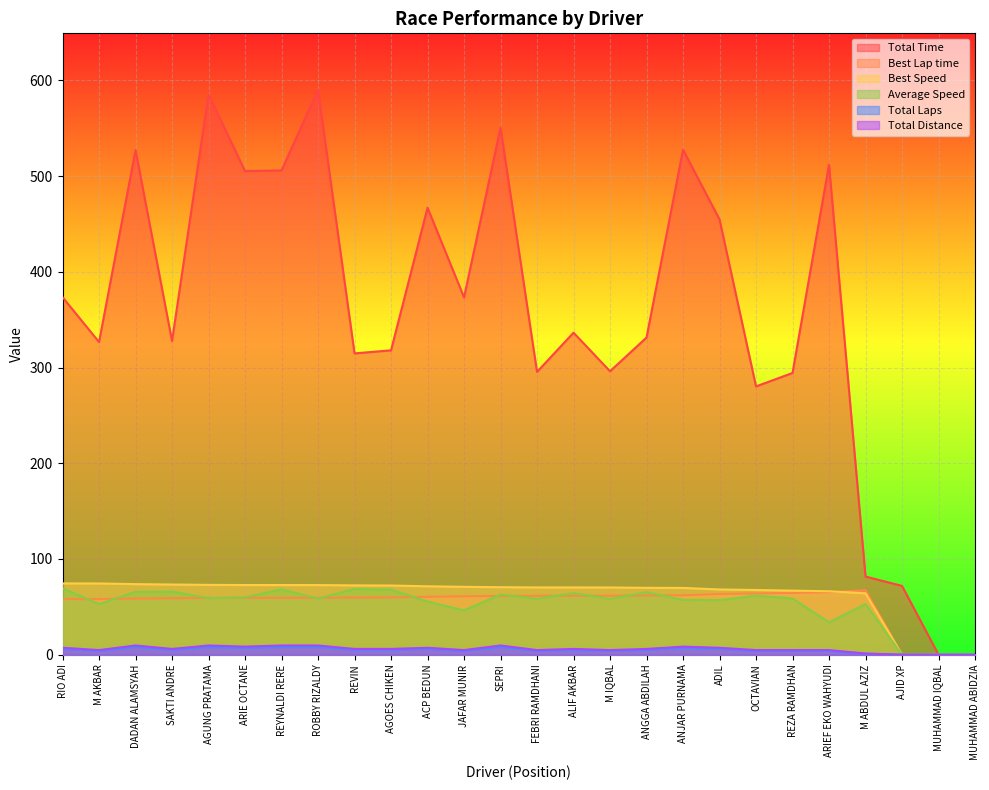

Which category has the lowest value across all series?

MUHAMMAD IQBAL